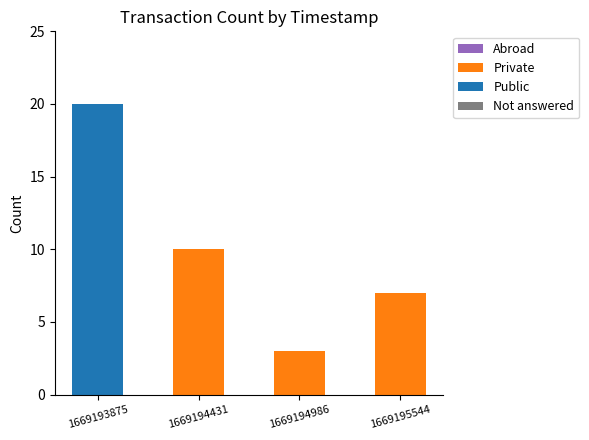

Which category has the highest value in the Public series?

1669193875